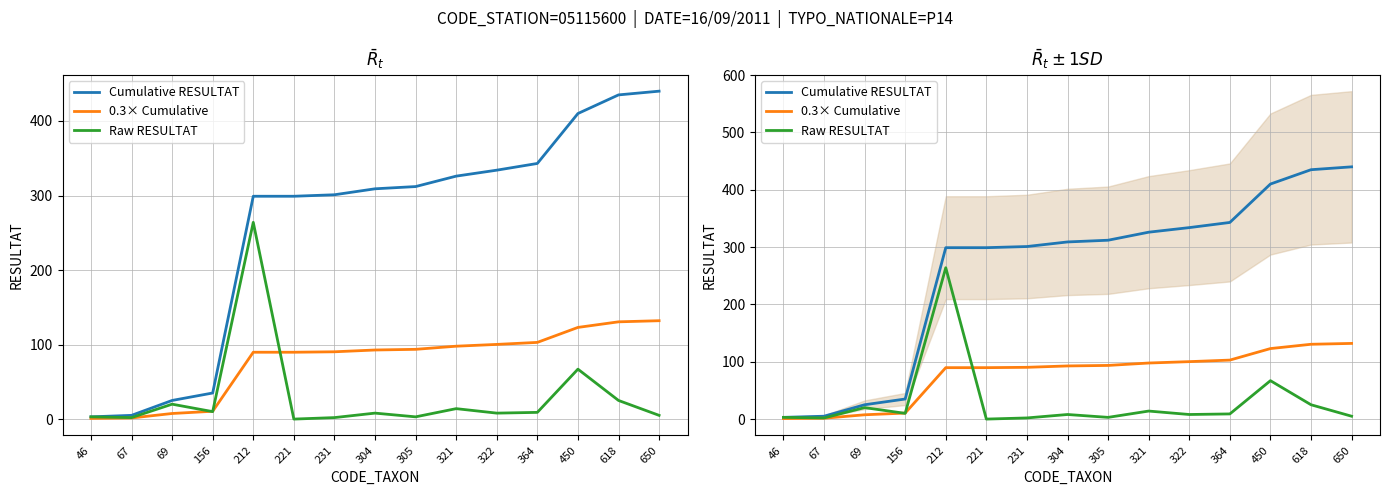

What are all the series names shown in the legend?

Cumulative RESULTAT, 0.3× Cumulative, Raw RESULTAT